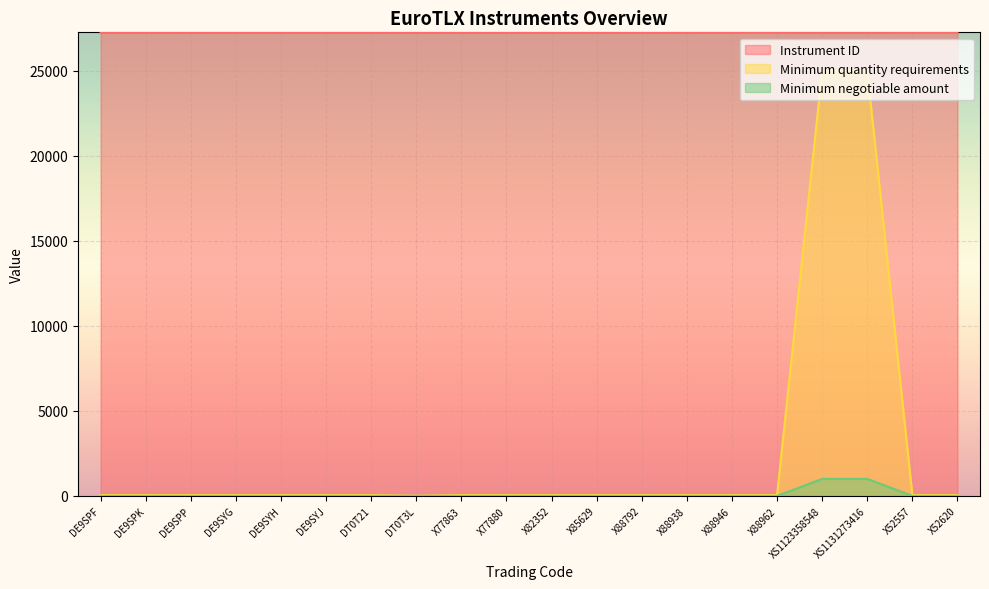

What is the label of the 10th point from the right?

X82352